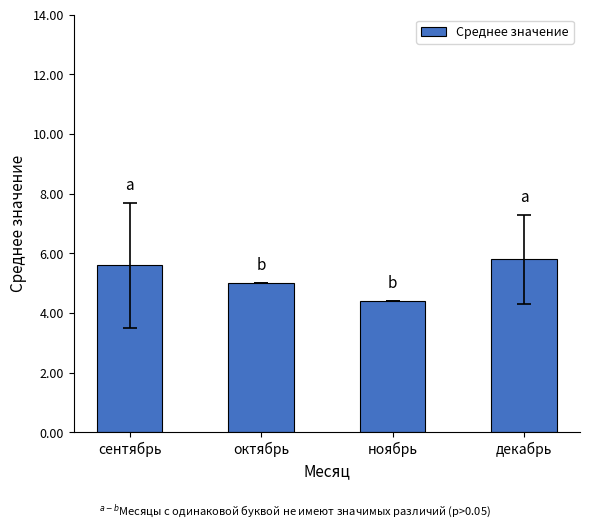

Reading left to right, extract all data points from this chart.

сентябрь=5.6	октябрь=5.0	ноябрь=4.4	декабрь=5.8